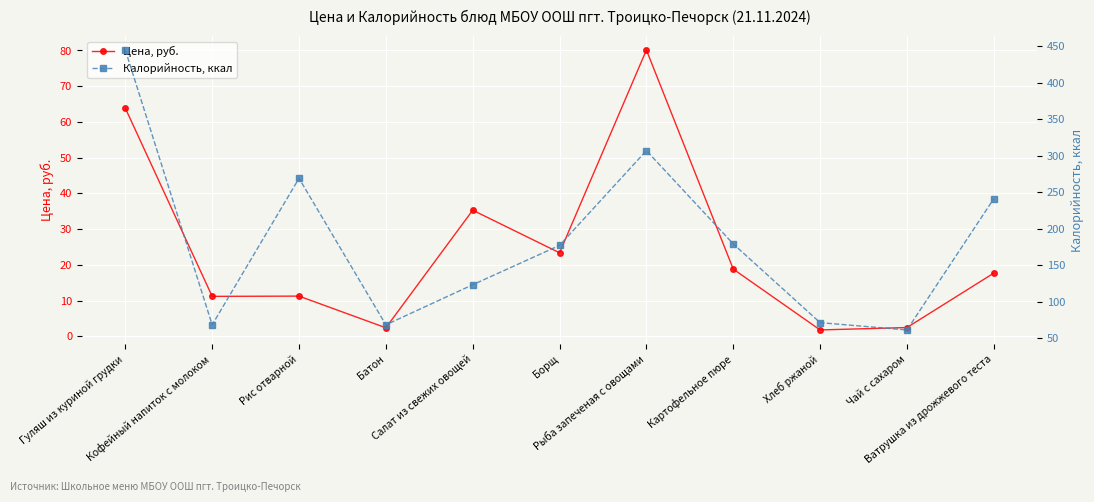

Reading left to right, what are all the values shown in this chart?

Цена, руб.: Гуляш из куриной грудки=63.8	Кофейный напиток с молоком=11.2	Рис отварной=11.2	Батон=2.4	Салат из свежих овощей=35.3	Борщ=23.4	Рыба запеченая с овощами=80.1	Картофельное пюре=18.8	Хлеб ржаной=1.8	Чай с сахаром=2.4	Ватрушка из дрожжевого теста=17.7
Калорийность, ккал: Гуляш из куриной грудки=445.0	Кофейный напиток с молоком=68.0	Рис отварной=269.0	Батон=68.0	Салат из свежих овощей=123.0	Борщ=177.0	Рыба запеченая с овощами=307.0	Картофельное пюре=179.0	Хлеб ржаной=71.0	Чай с сахаром=61.0	Ватрушка из дрожжевого теста=241.0